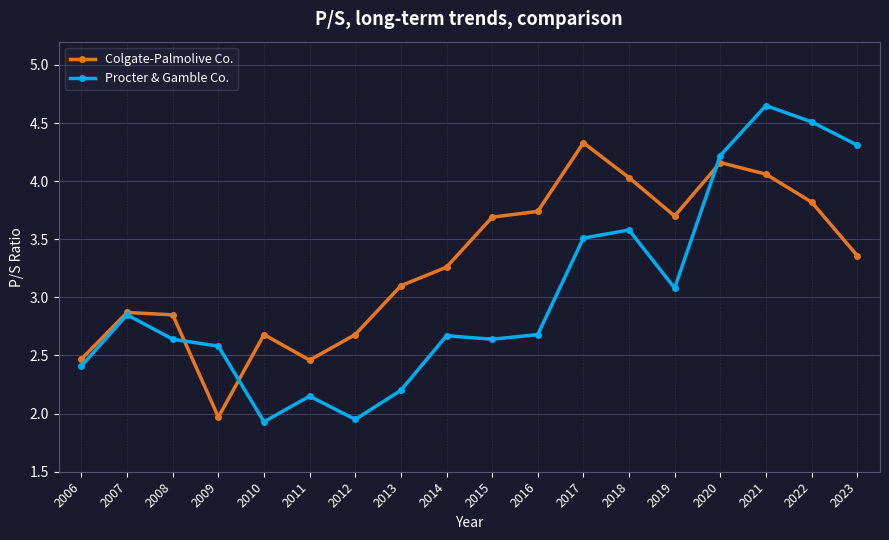

What are all the series names shown in the legend?

Colgate-Palmolive Co., Procter & Gamble Co.